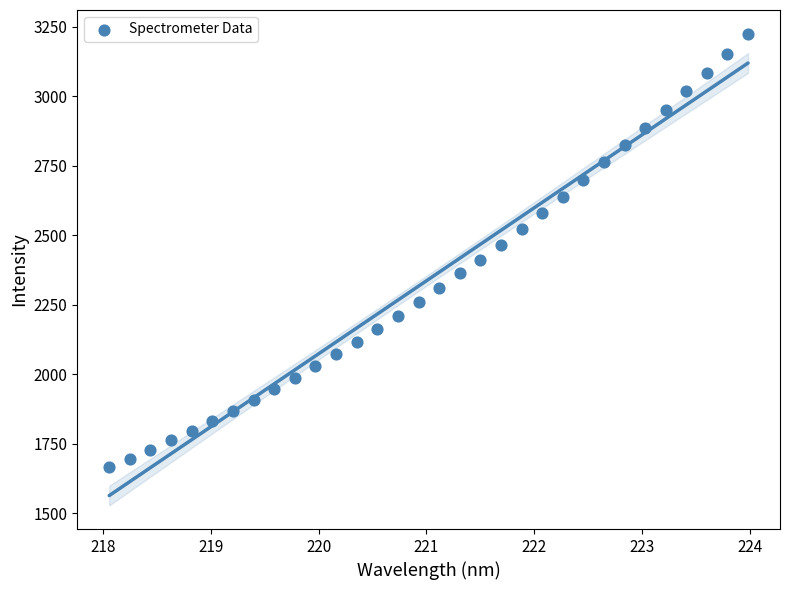

What is the range of Y values (max minus min)?

1559.6